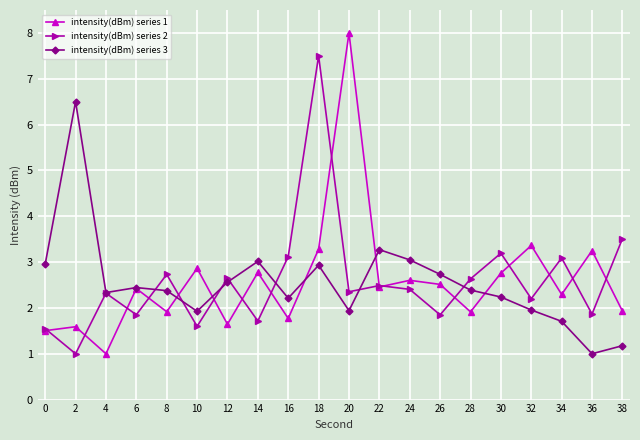

What is the spread (max minus min) of values at 22?

0.8